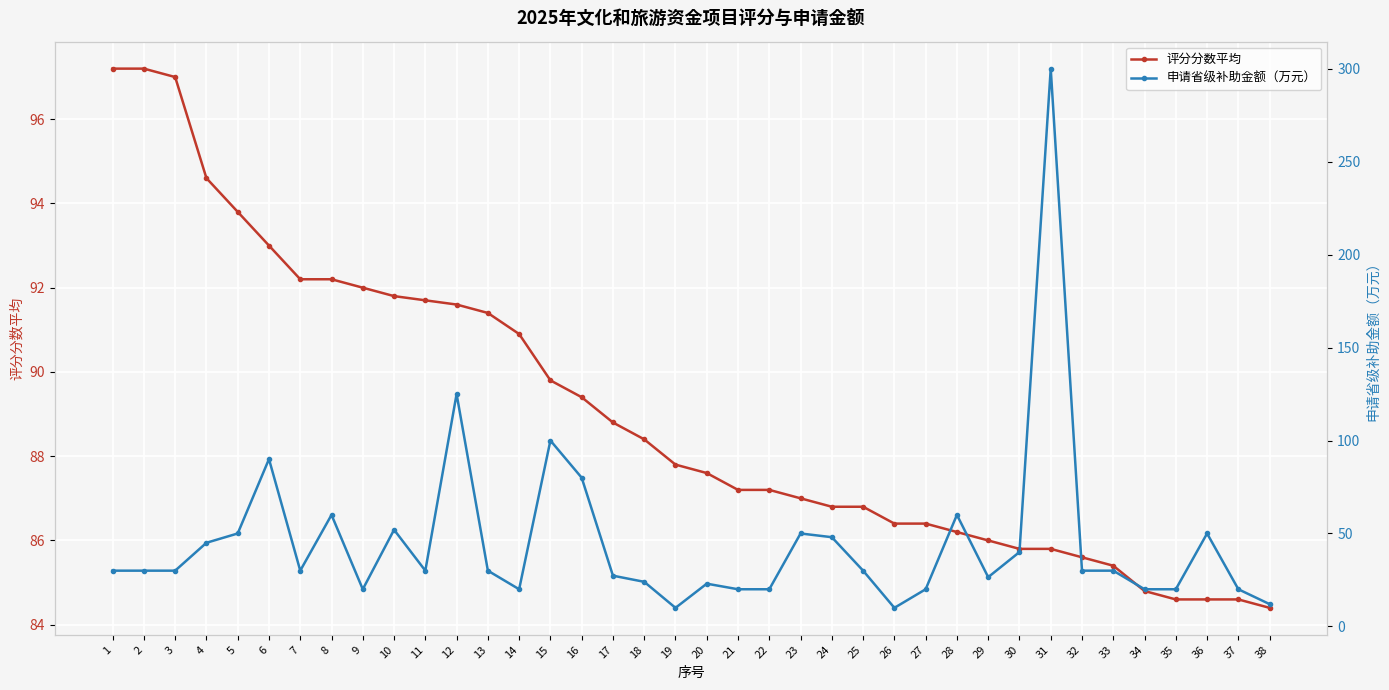

What is the value of the 申请省级补助金额（万元） point at the 32nd from the left?

30.0